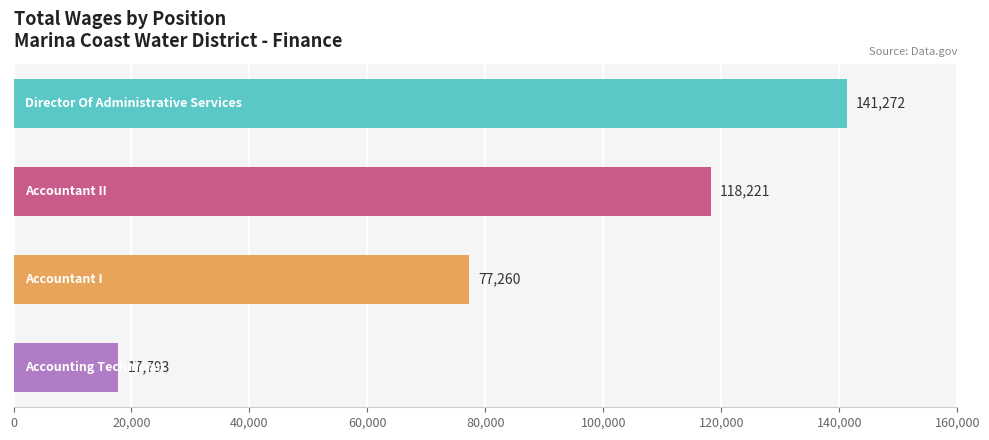

What is the minimum value shown in the chart?

17793